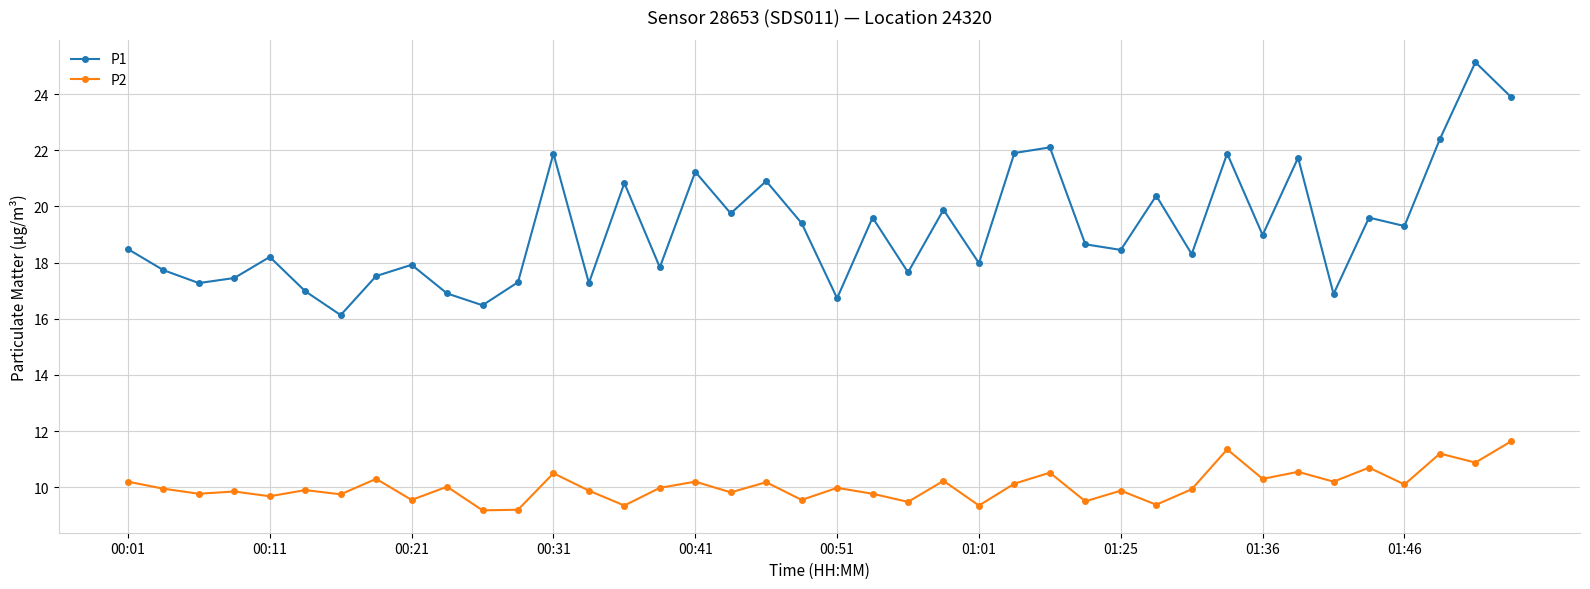

True or false: P2 and P1 cross at least once.

False